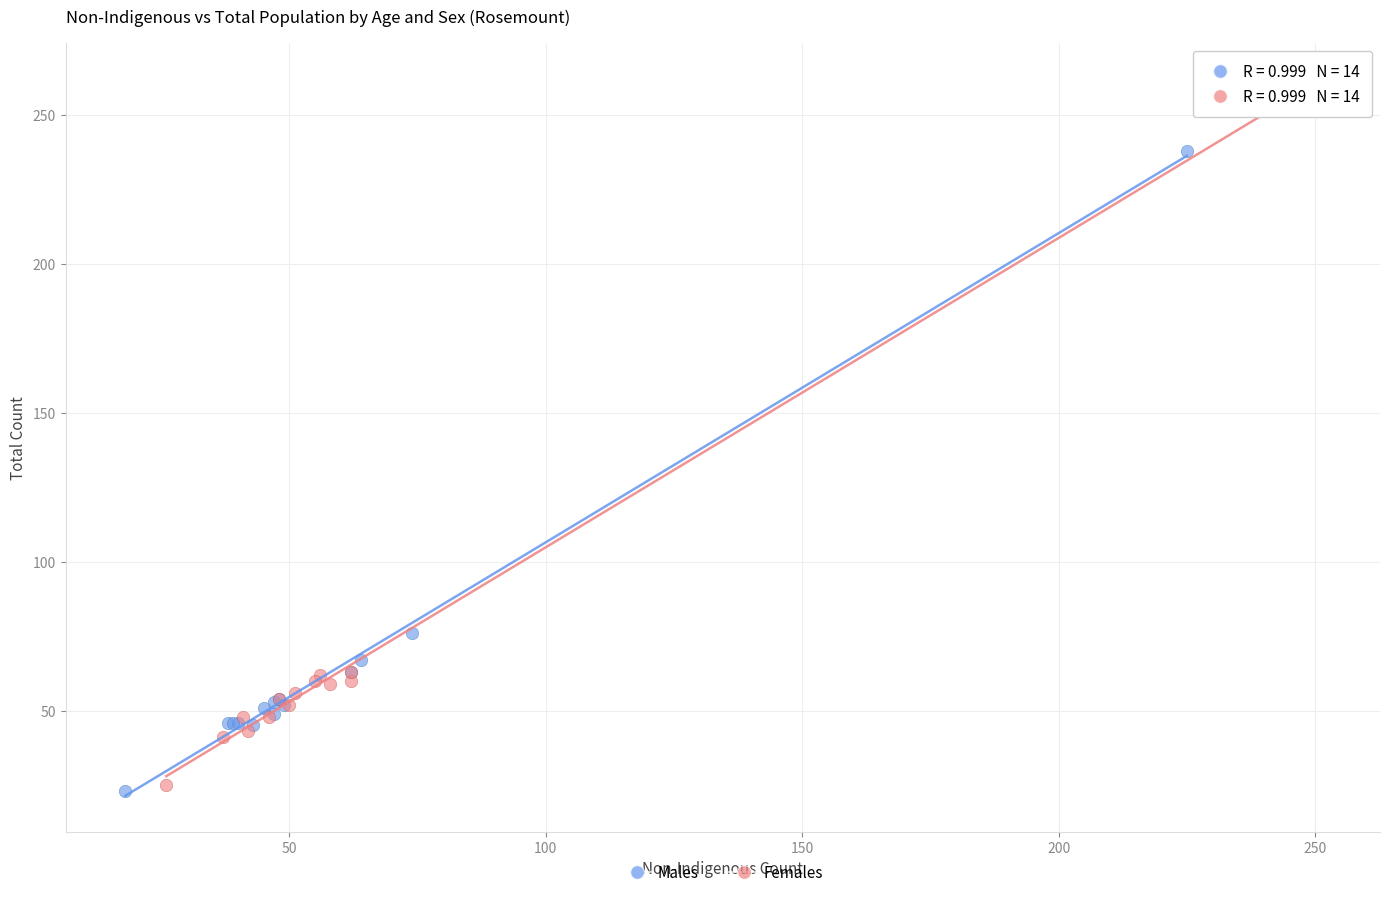

Which series has the largest Y range (max minus min)?

Females